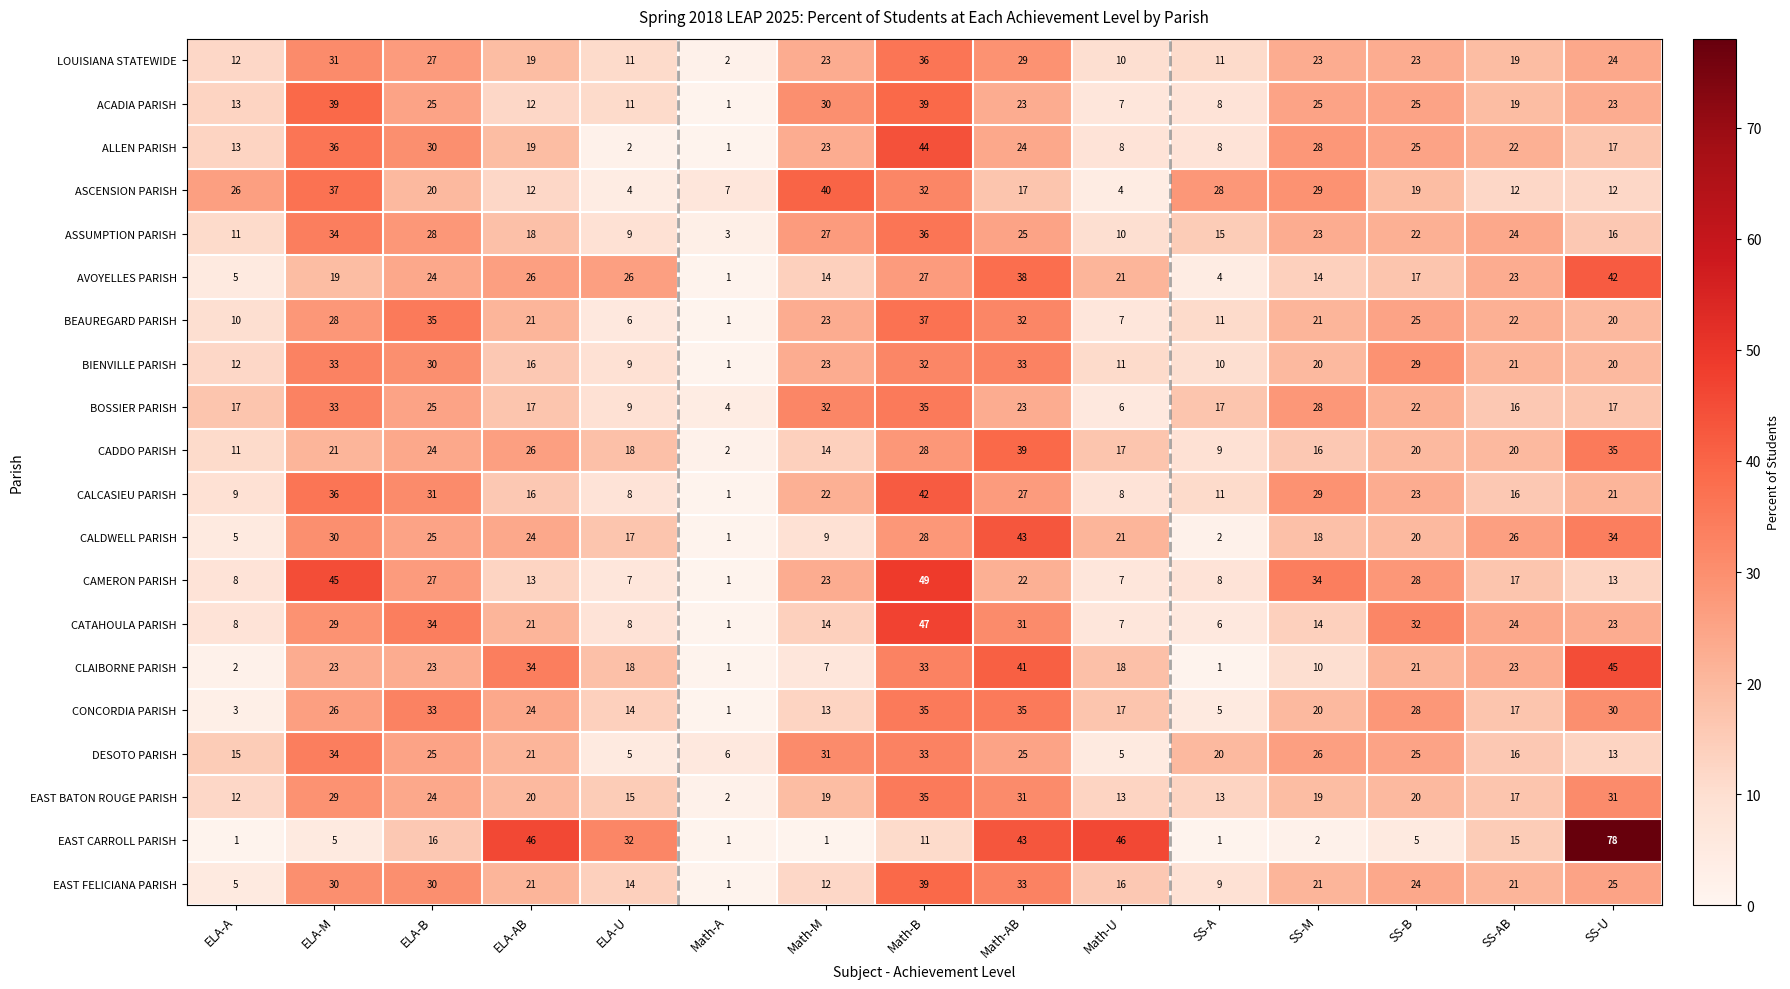

Where does the LOUISIANA STATEWIDE series first go above 23?

ELA-M